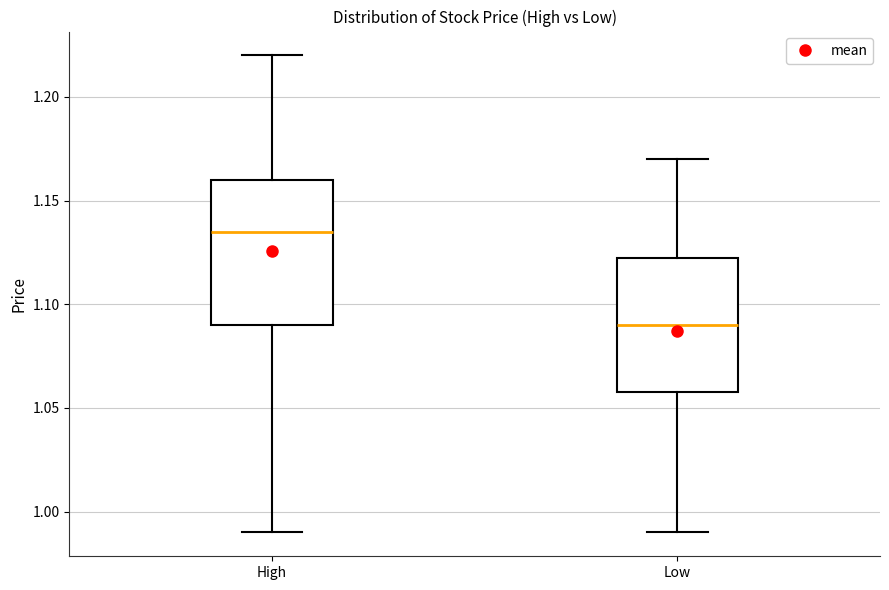

Which box's median line is the highest?

High